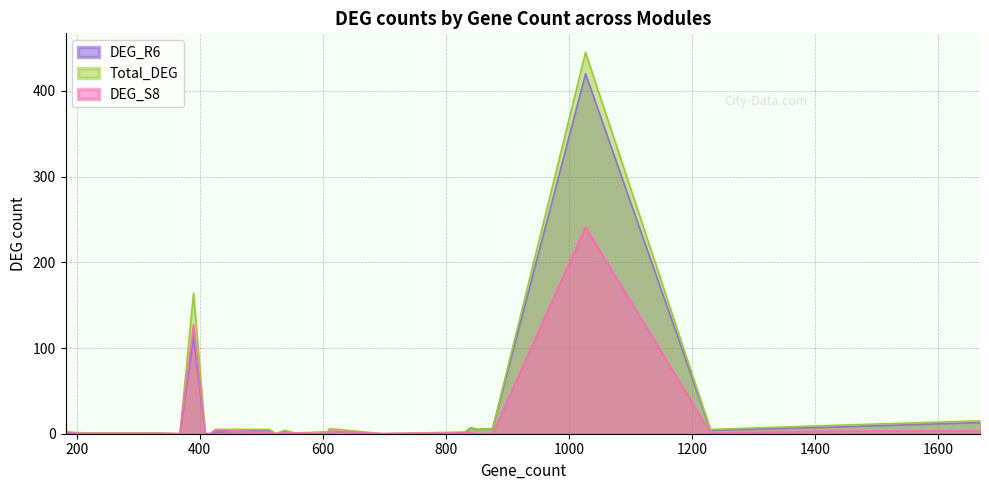

Does the chart have visible grid lines?

Yes